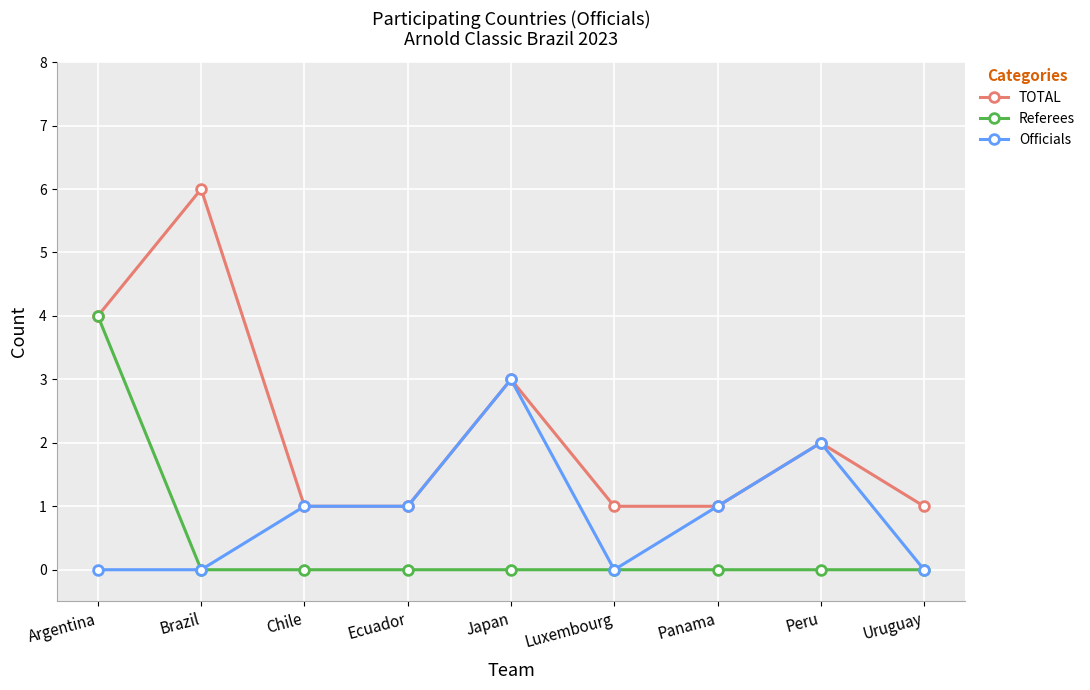

How many lines are shown in the chart?

3